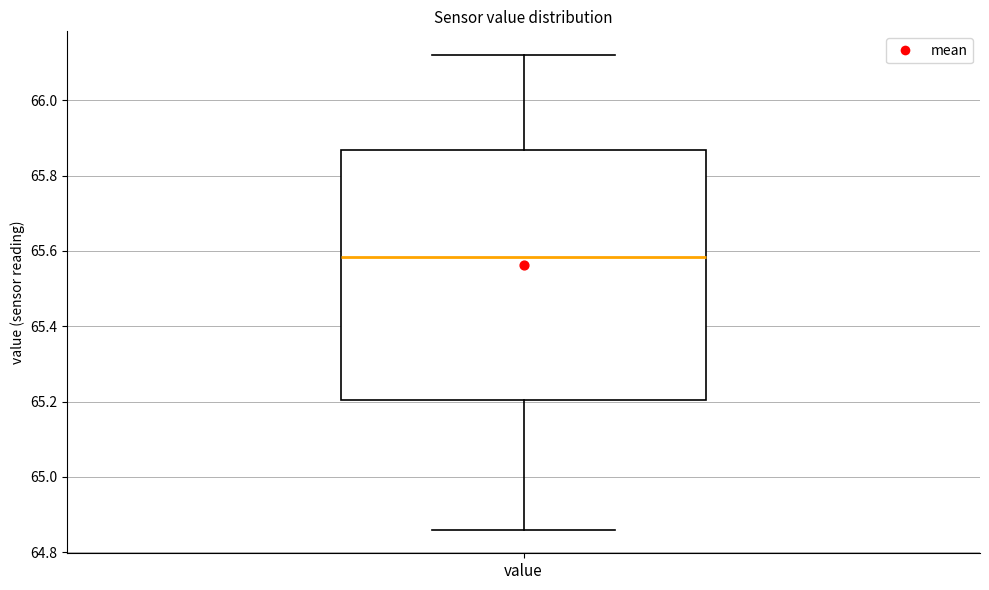

Where is the lower edge of the box for value on the y-axis? The values are not printed on the chart, so give them approximately, as read against the axis.

65.20